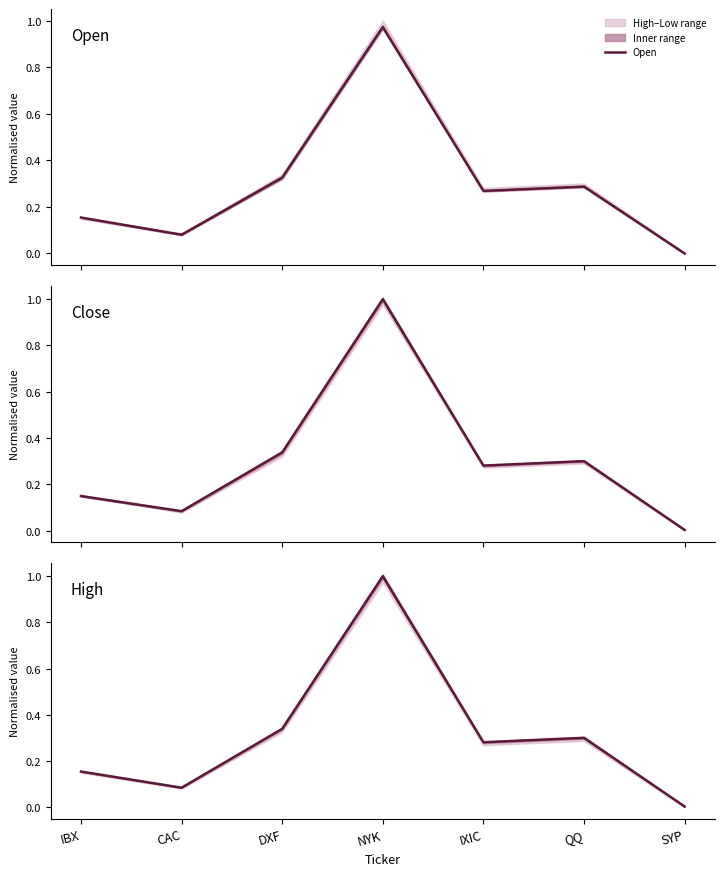

What is the maximum value for Close?

1.0